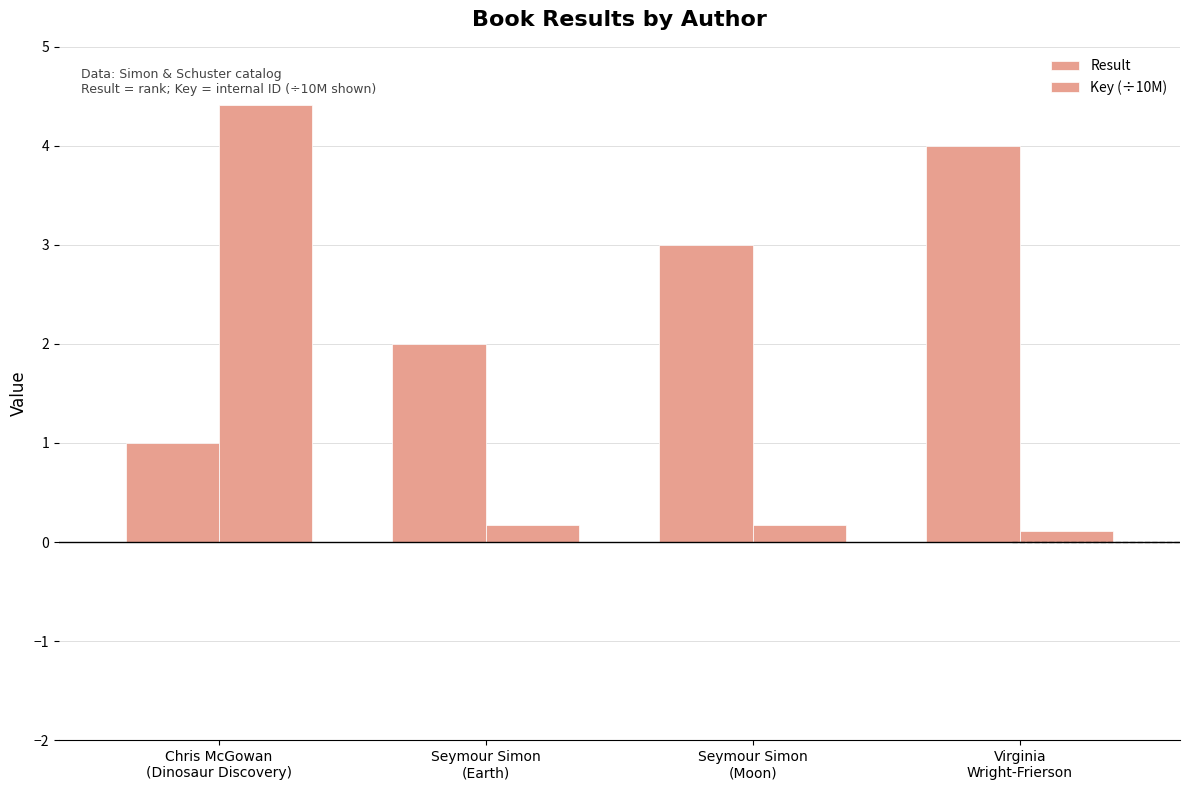

How many bars are there in each group?

2